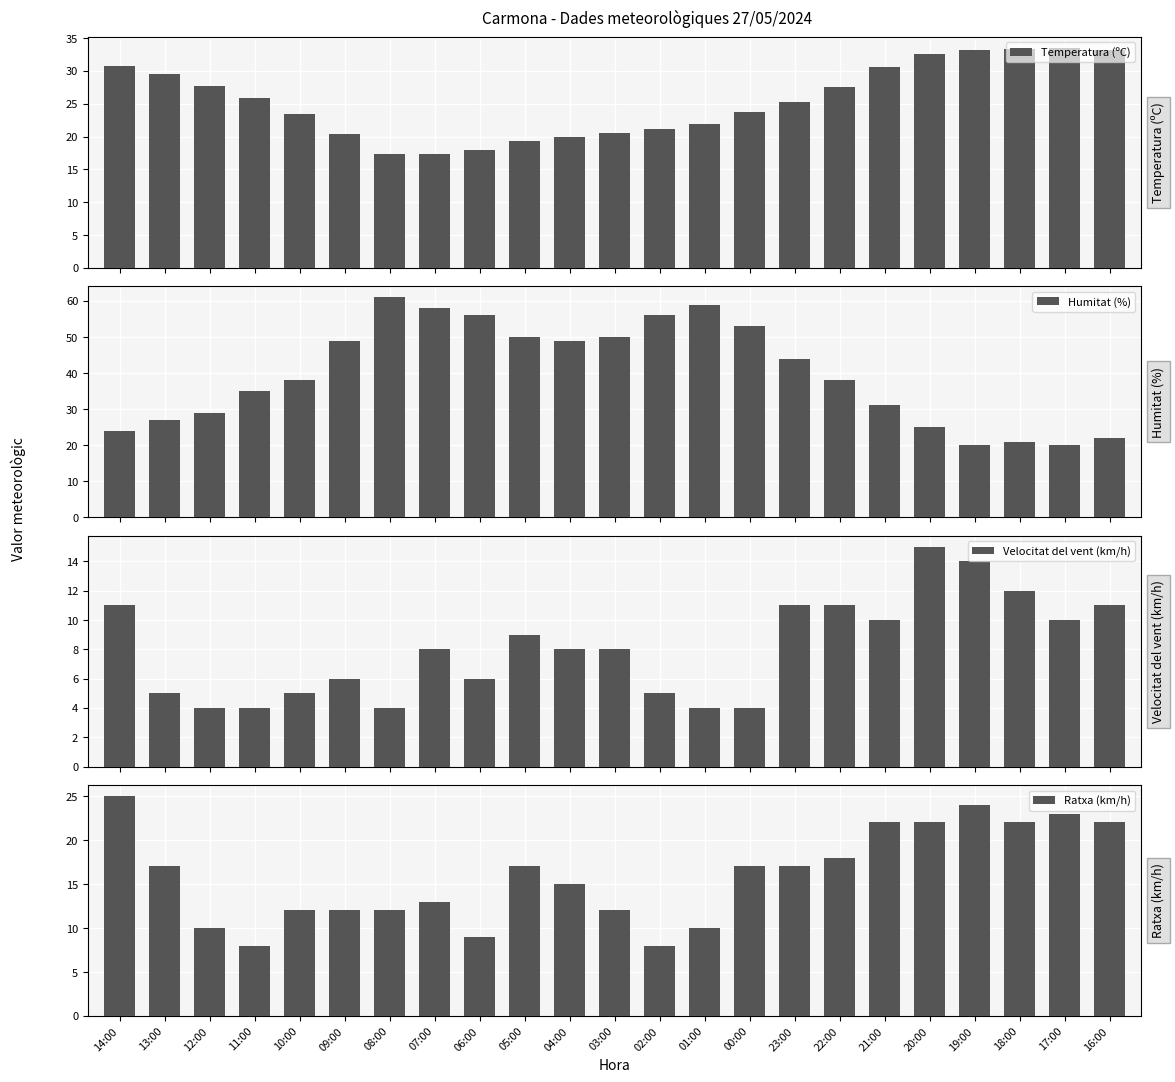

Which series has the widest spread of values?

Humitat (%)